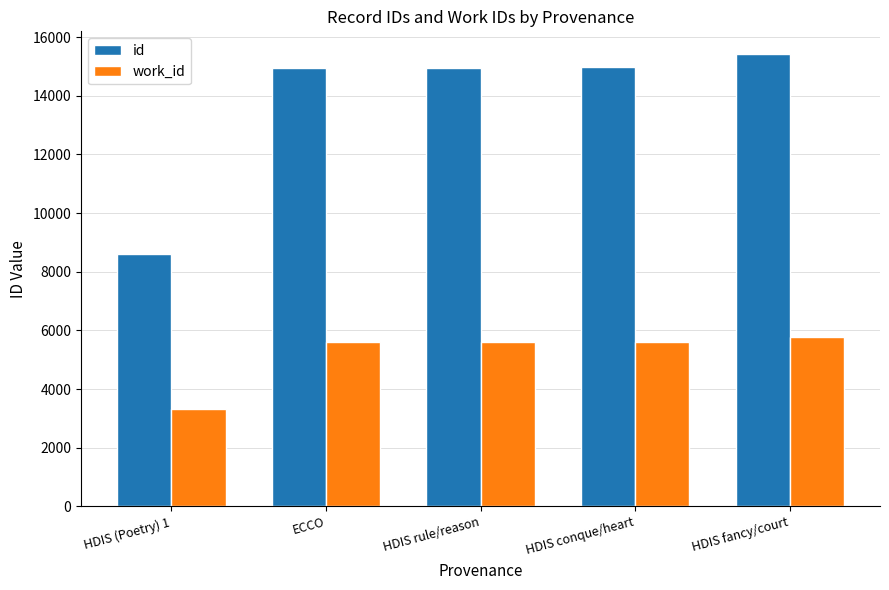

True or false: id has a value of 14957 at HDIS rule/reason.

True